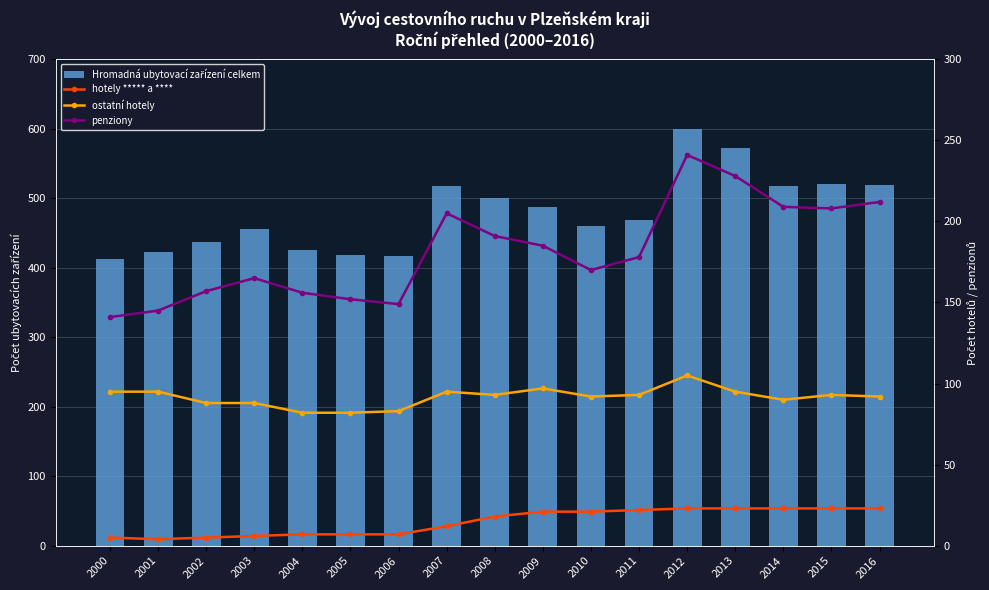

Which series has the largest range (max minus min)?

Hromadná ubytovací zařízení celkem